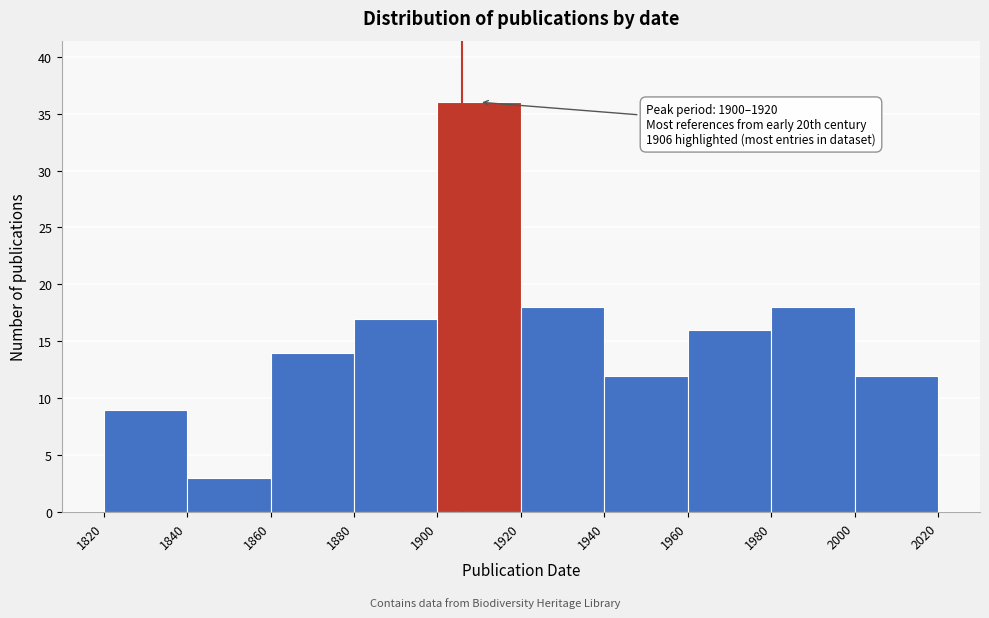

Over which range of the x-axis is the bar tallest?

1900 to 1920